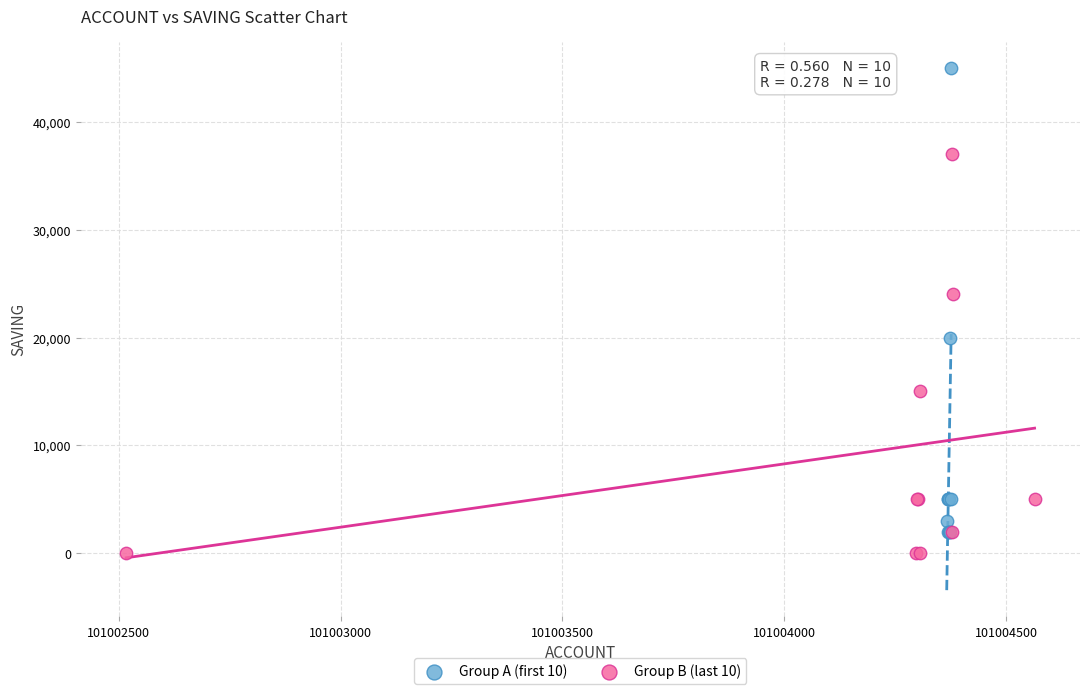

Which series has the largest Y range (max minus min)?

Group A (first 10)